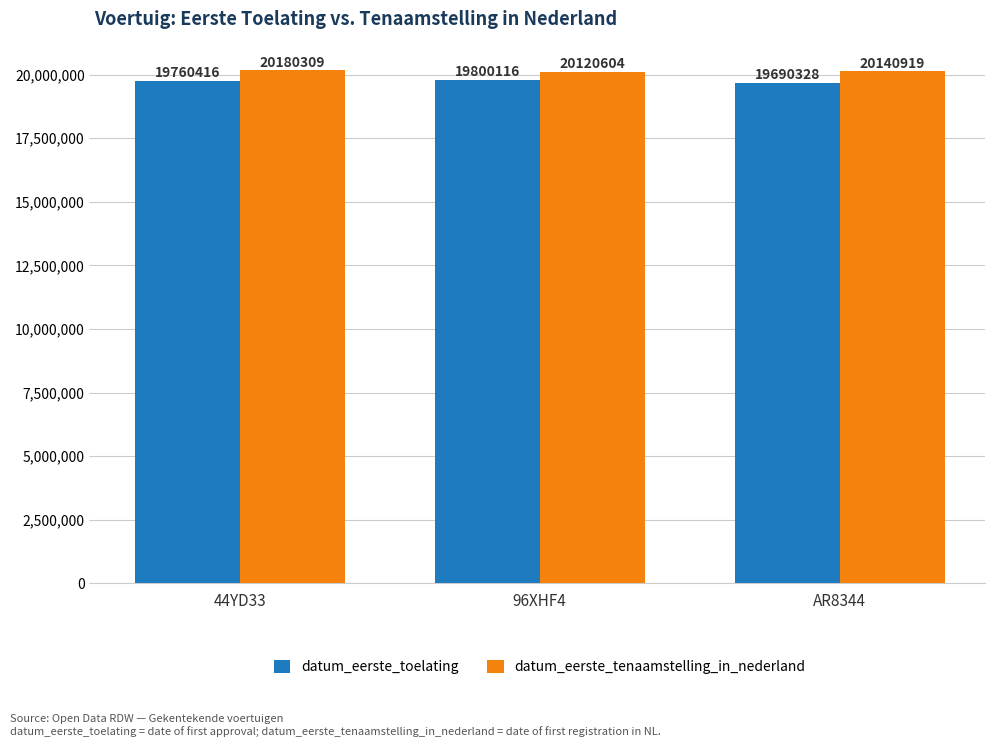

Count the number of data series in this chart.

2